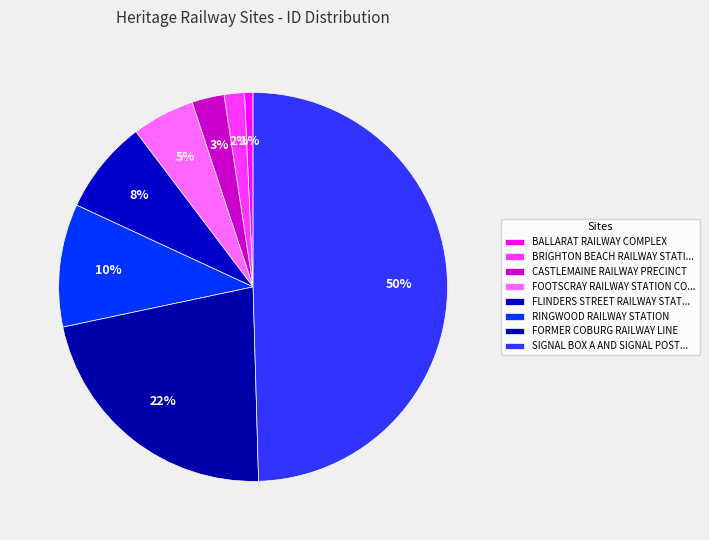

How many segments does this pie chart have?

8